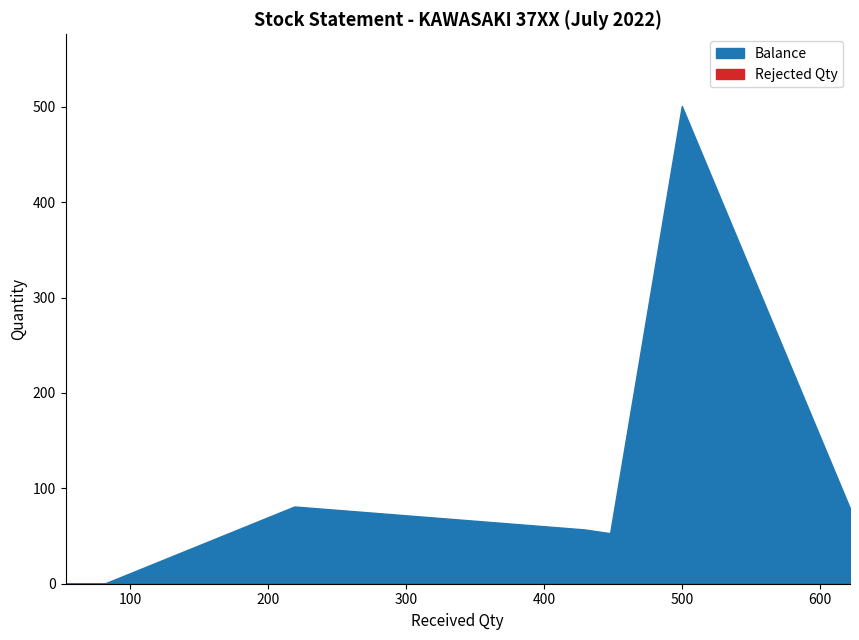

What is the approximate value of Balance at 500, to the nearest 50?

500